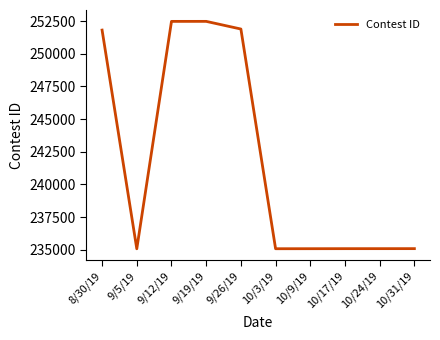

What is the sum of all values?

2419106